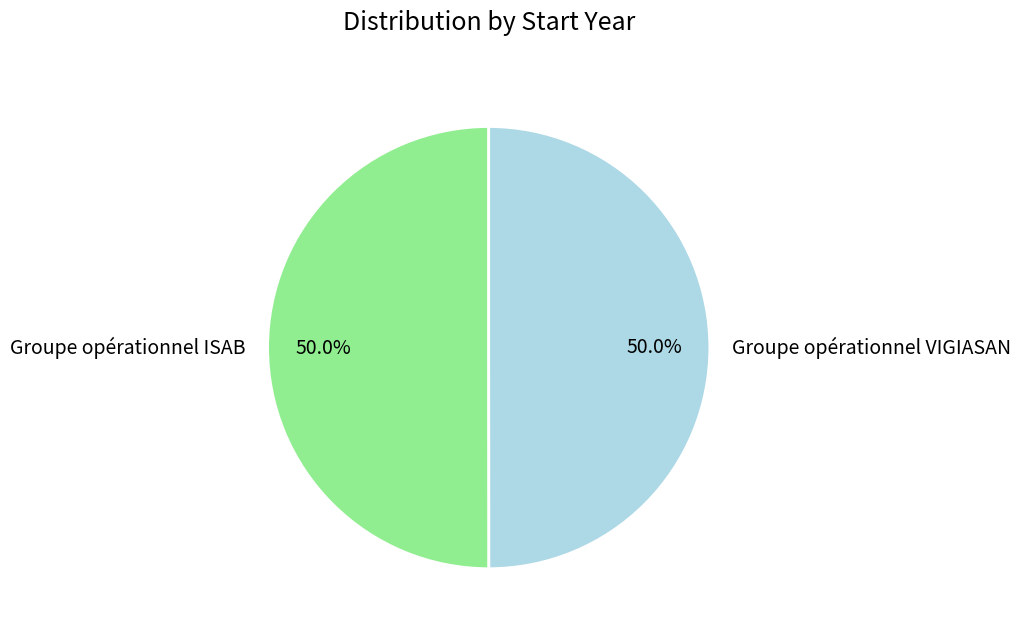

The Groupe opérationnel VIGIASAN slice represents 37% of the pie. True or false?

False